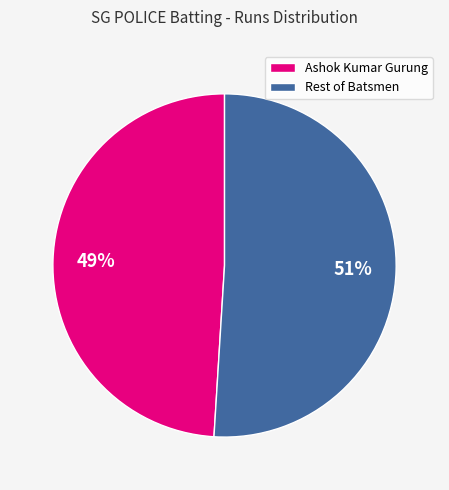

Is it true that Rest of Batsmen is 51% of the pie?

True